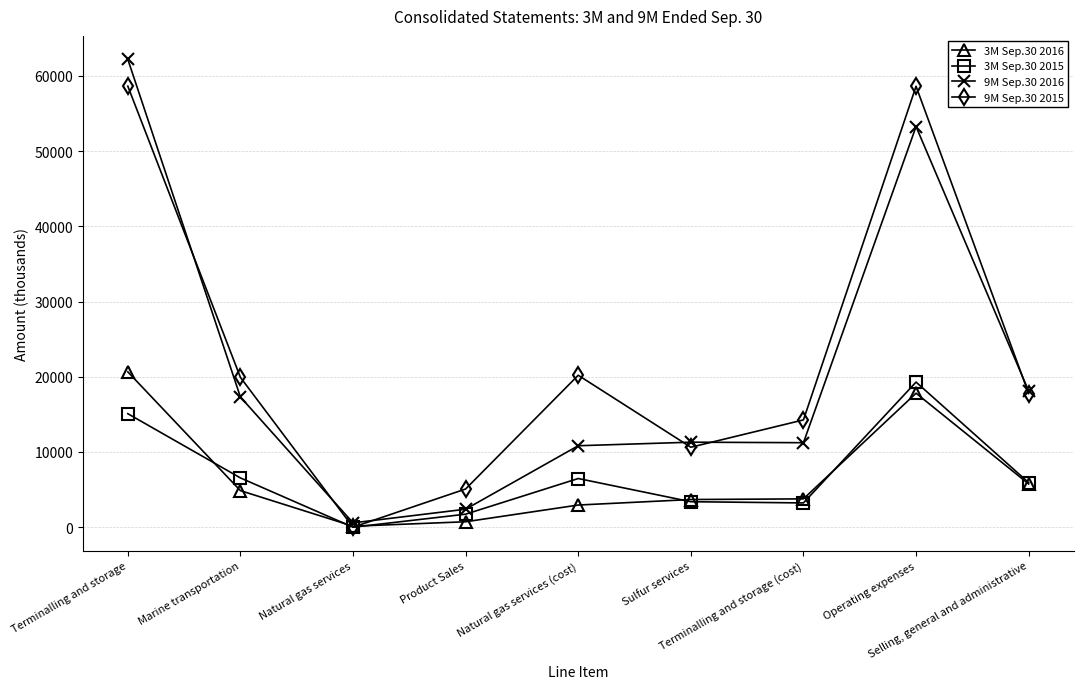

What is the difference between the 3M Sep.30 2015 values at Natural gas services and Natural gas services (cost)?

6470